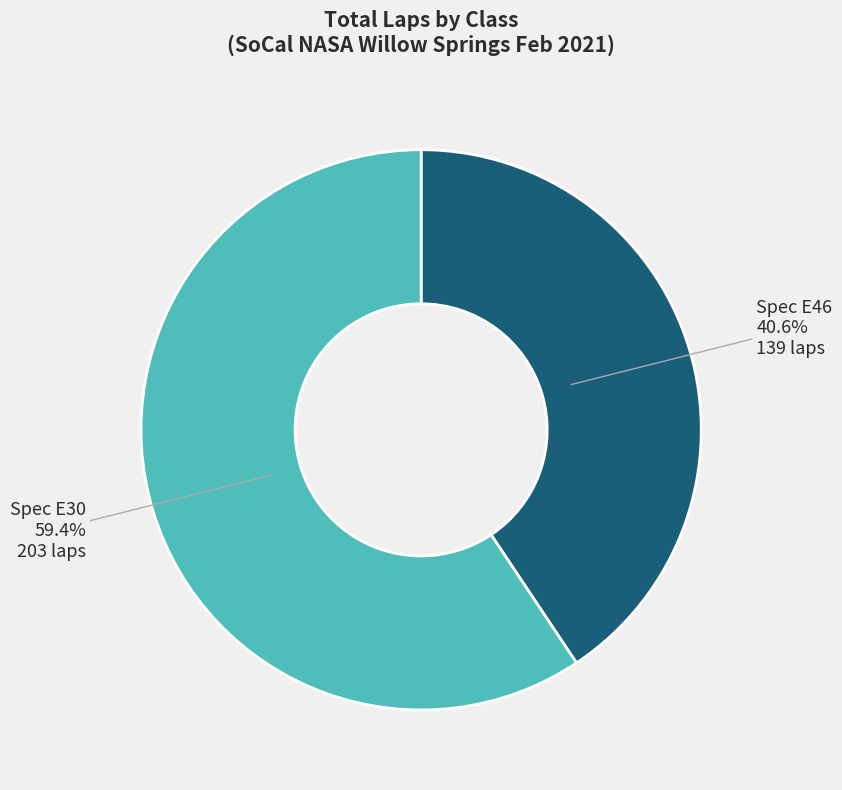

To the nearest percent, what is the average slice percentage?

50%